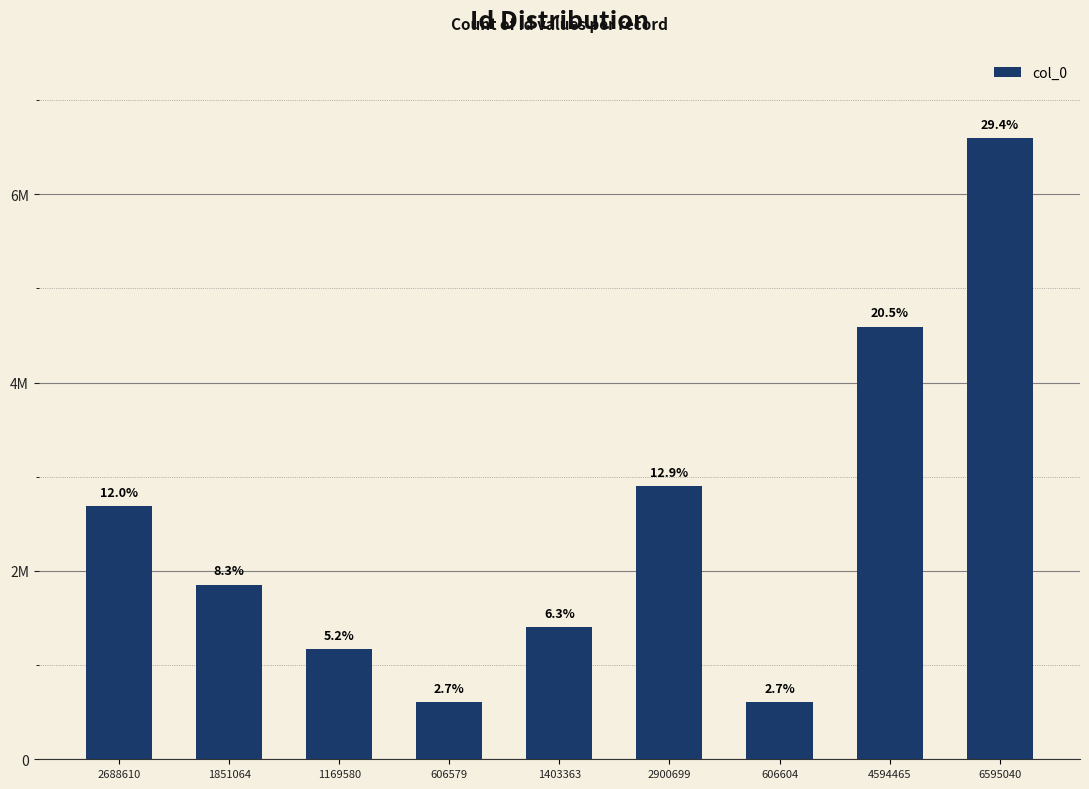

Are the bars horizontal?

No